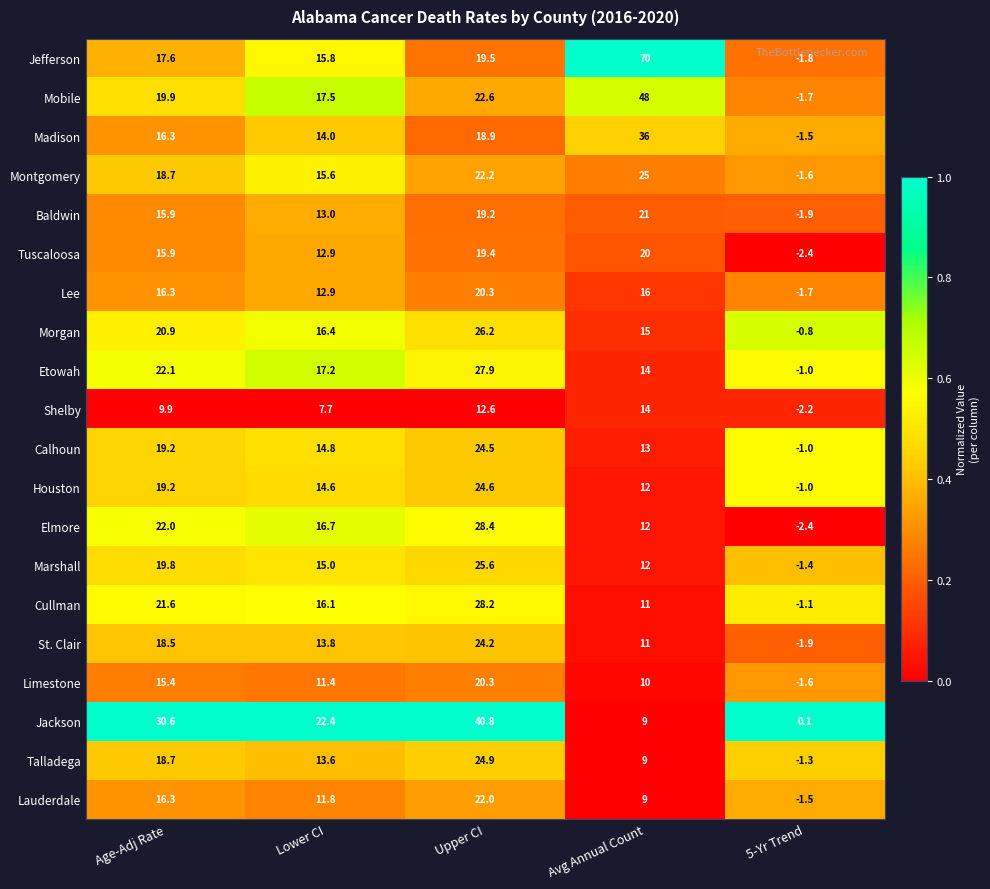

Which category has the lowest value across all series?

5-Yr Trend